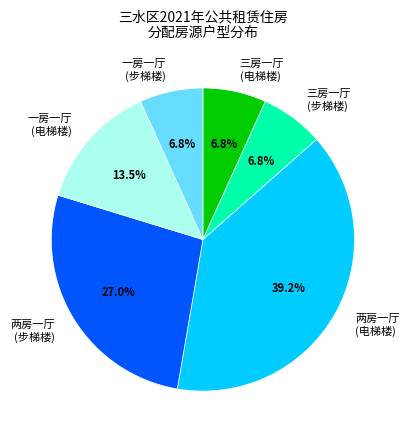

How many segments does this pie chart have?

6